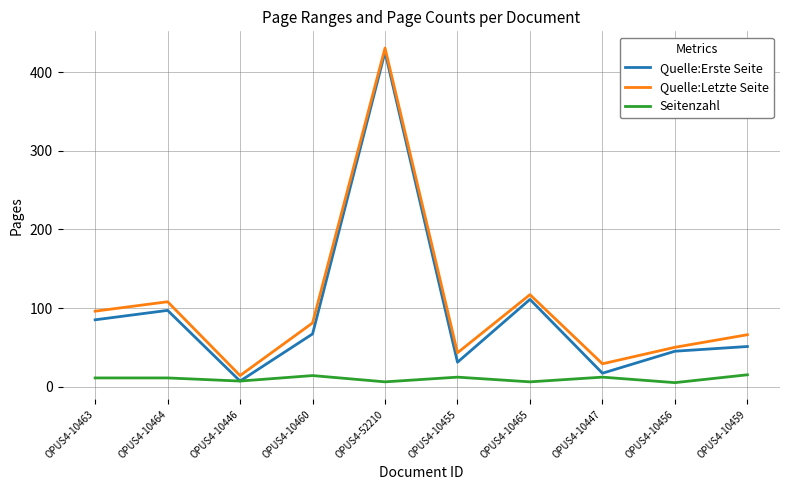

The Quelle:Erste Seite series shows 45 at OPUS4-10456. True or false?

True